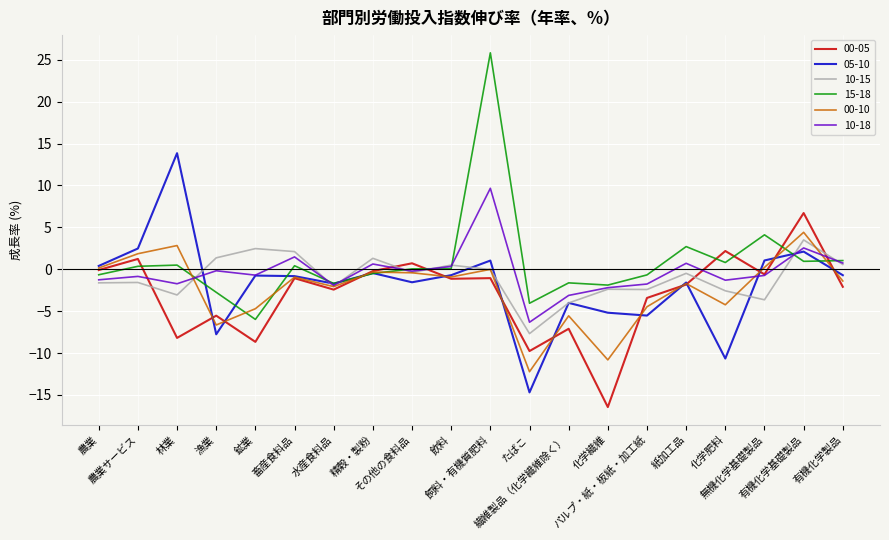

True or false: 05-10 and 10-15 intersect in this chart.

True